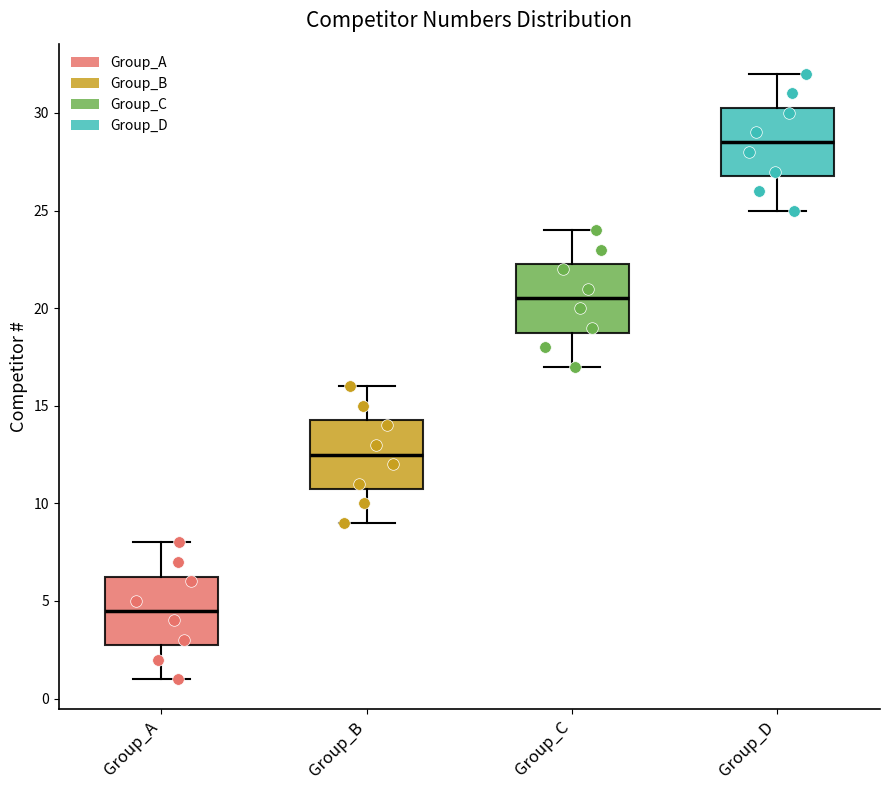

Reading left to right, transcribe this box plot: for each box, give where its median line is, the range the box spans, and where its two whiskers end, as read against the y-axis. The values are not printed on the chart, so give them approximately, as read against the axis.

Group_A: median 4.5, box 3.0 to 6.5, whiskers 1.0 to 8.0
Group_B: median 12.5, box 11.0 to 14.5, whiskers 9.0 to 16.0
Group_C: median 20.5, box 19.0 to 22.5, whiskers 17.0 to 24.0
Group_D: median 28.5, box 27.0 to 30.5, whiskers 25.0 to 32.0